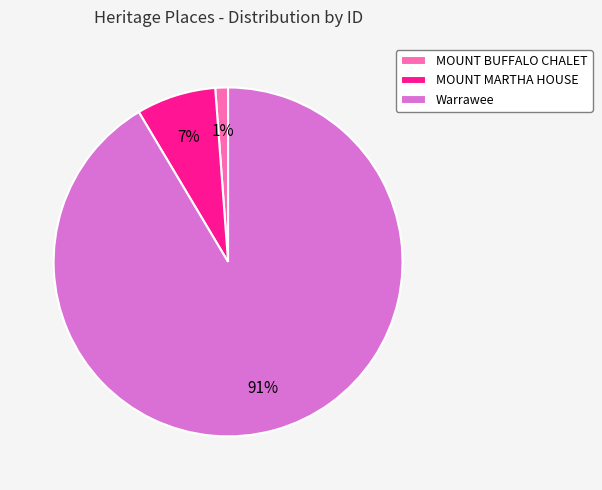

Which slice is the largest?

Warrawee